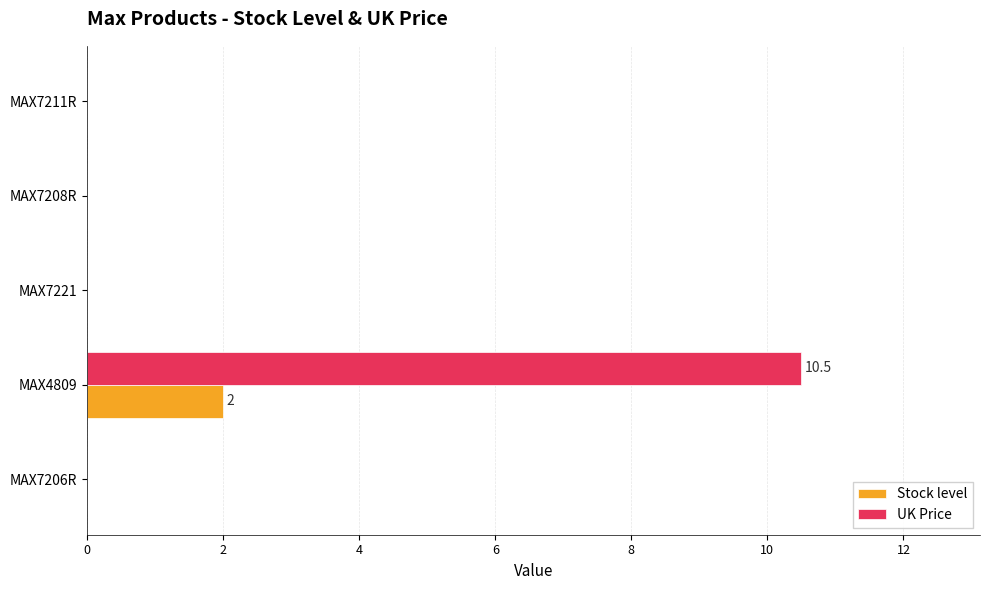

What is the total value across all series at MAX4809?

12.5